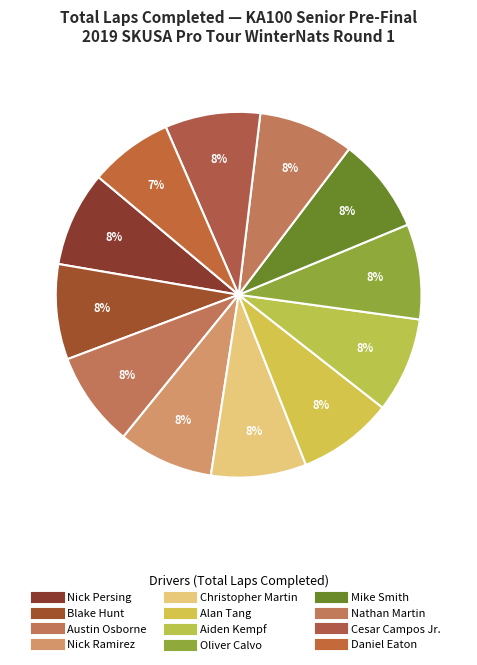

What is the total percentage of Nick Ramirez and Alan Tang?

16.8%